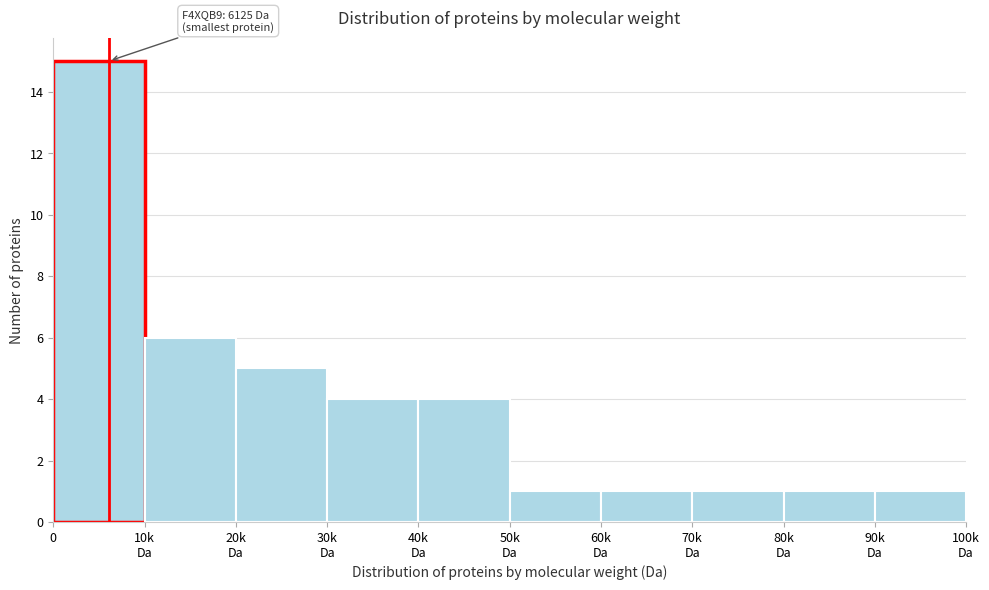

Reading left to right, extract all data points from this chart.

15	6	5	4	4	1	1	1	1	1